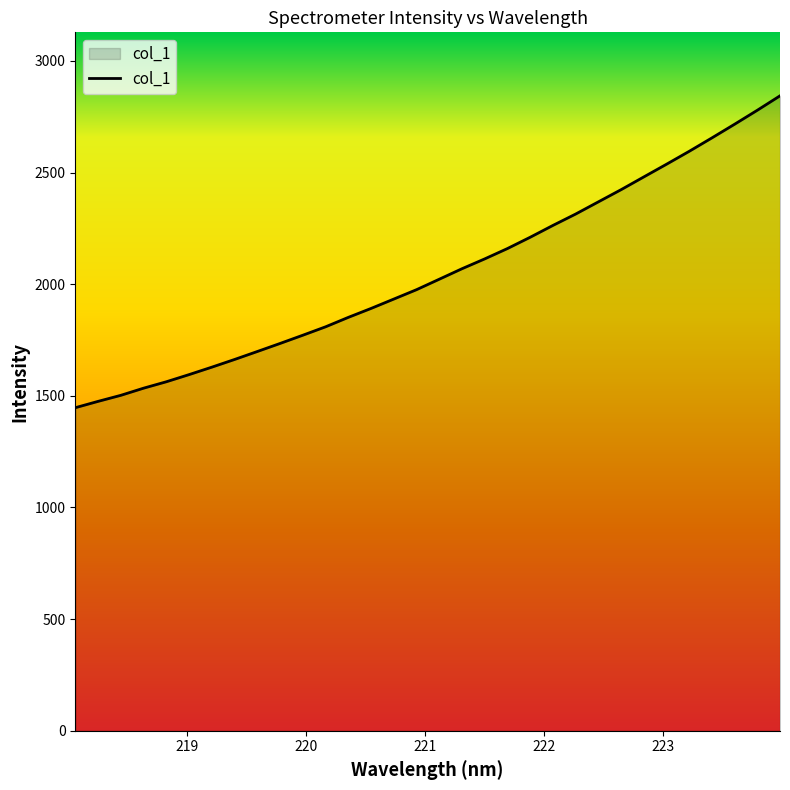

What is the difference between the maximum and minimum values?

1396.9